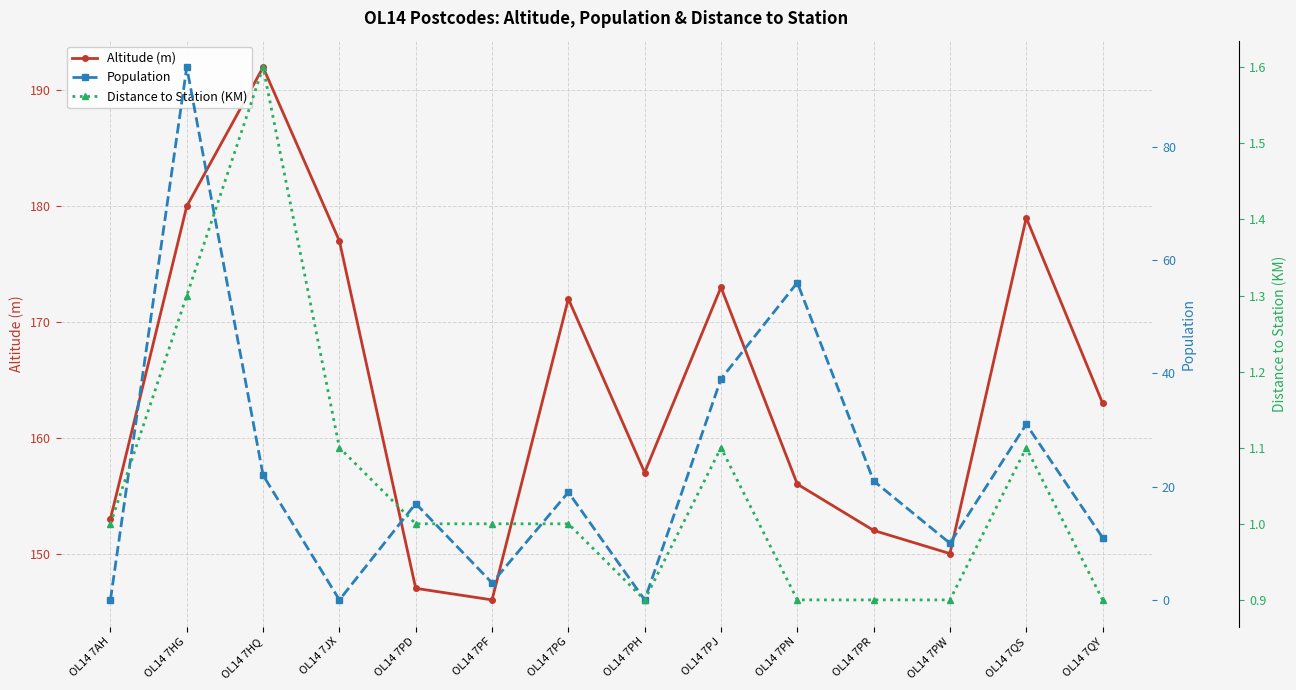

List the series in order of their peak value, lowest first.

Distance to Station (KM), Population, Altitude (m)